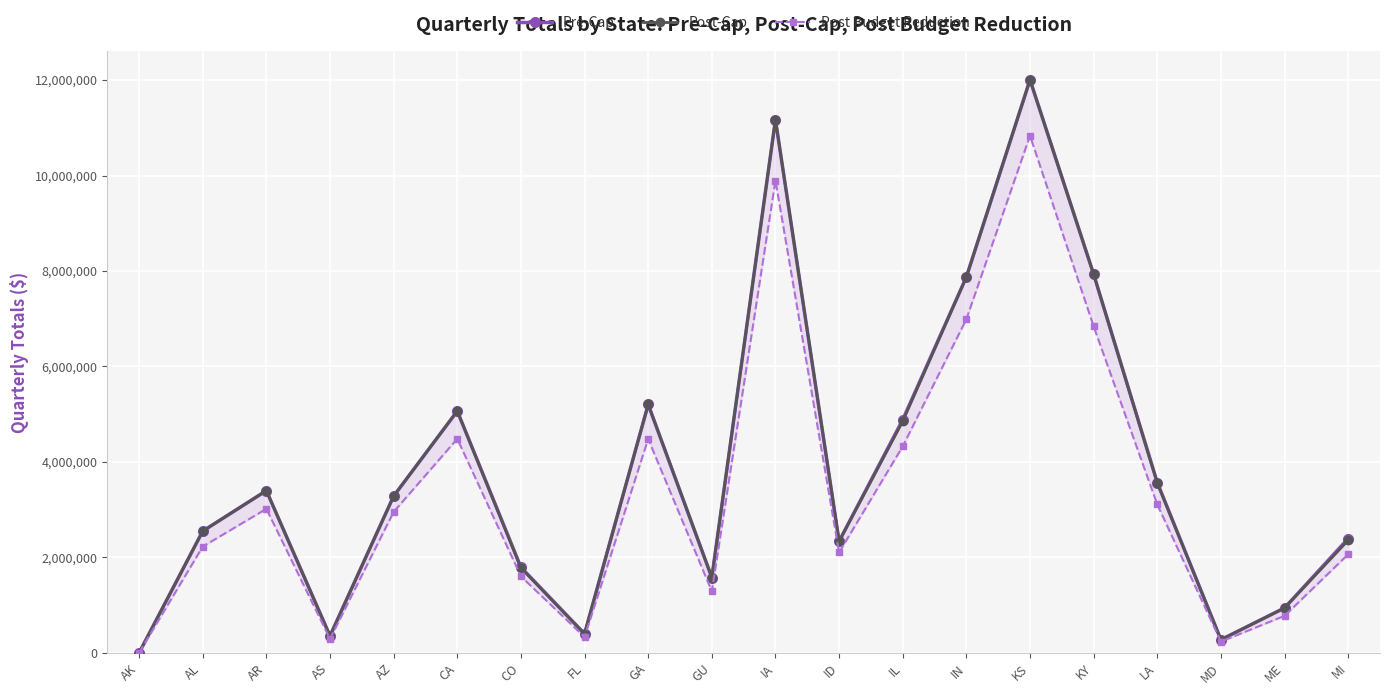

Which series has the largest total across all categories?

Pre-Cap